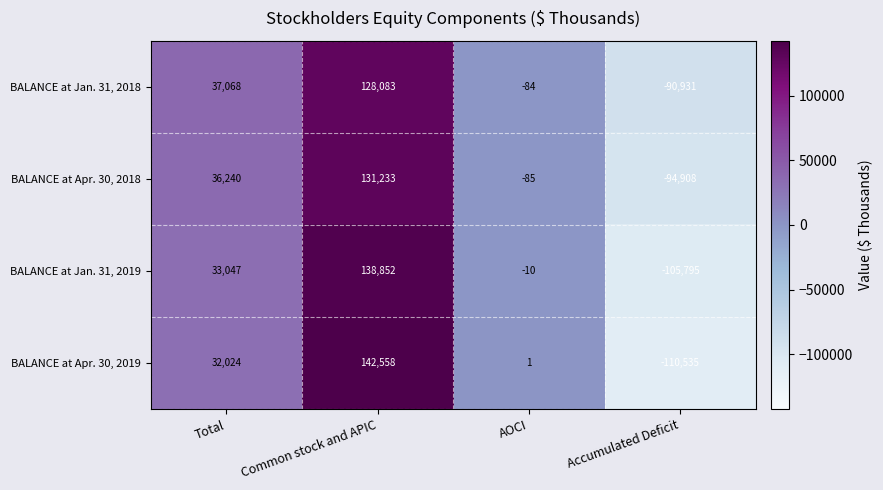

Count the BALANCE at Jan. 31, 2018 values in the range -84 to 128083.

3